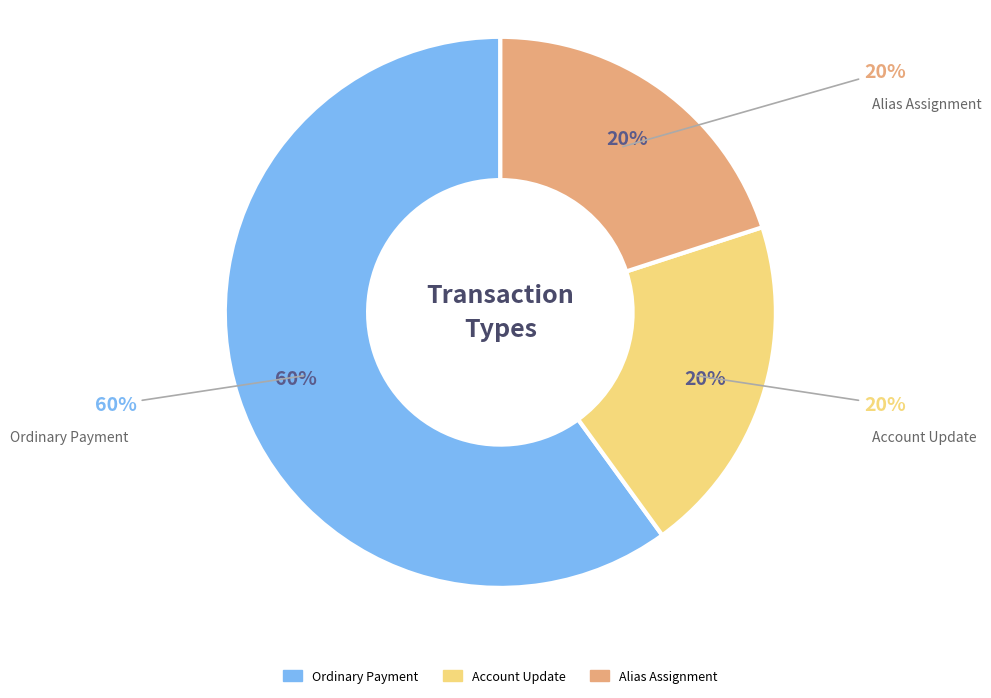

How many segments does this pie chart have?

3